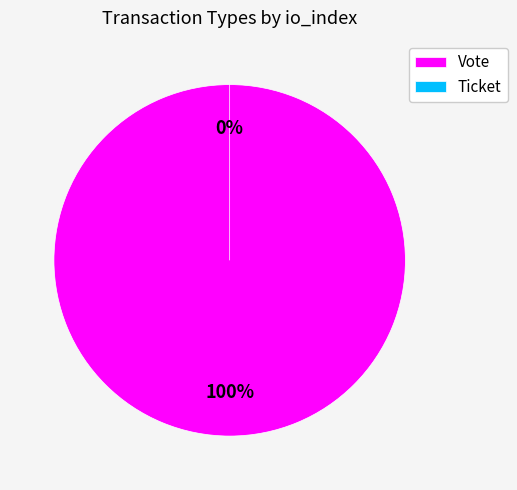

How many segments does this pie chart have?

2